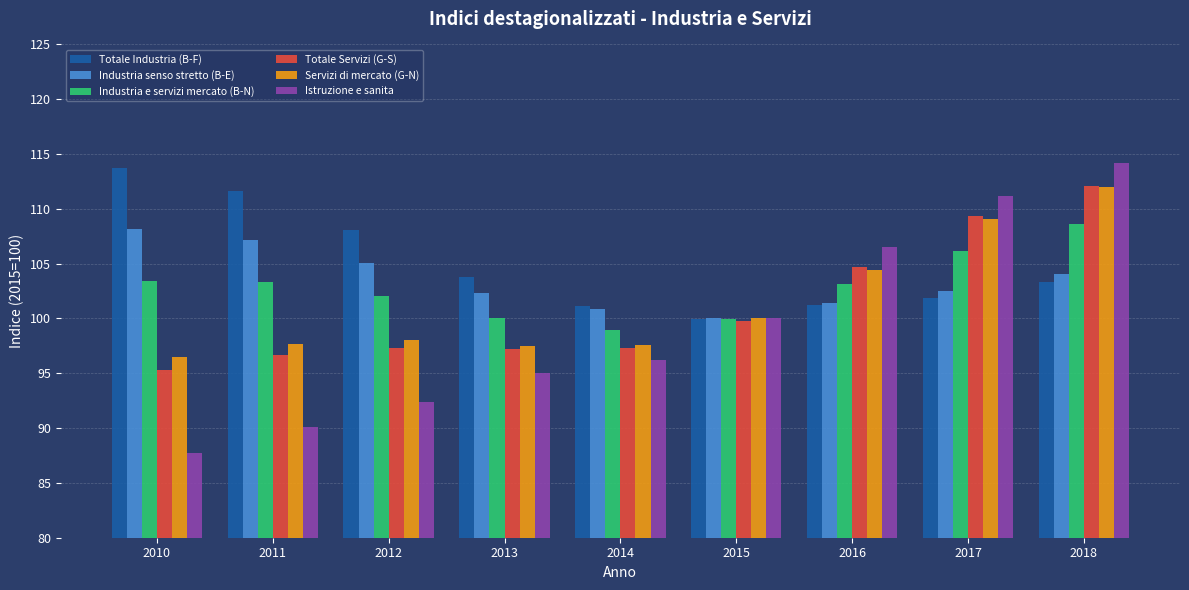

The value of Istruzione e sanita at 2013 is 153.1. True or false?

False